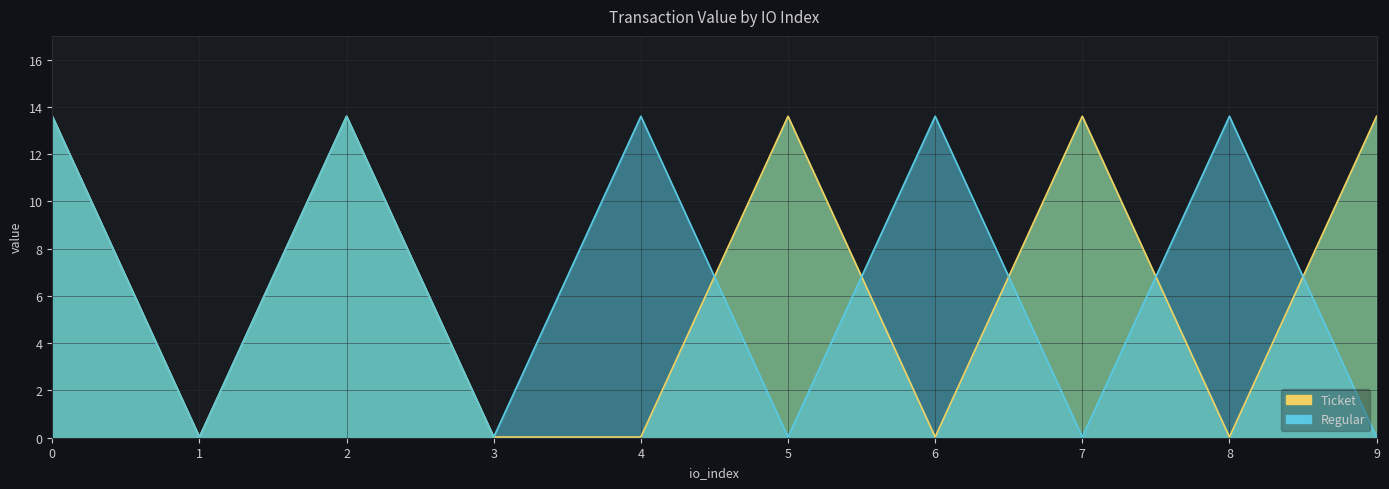

True or false: Regular has a value of 8.0 at 8.

False